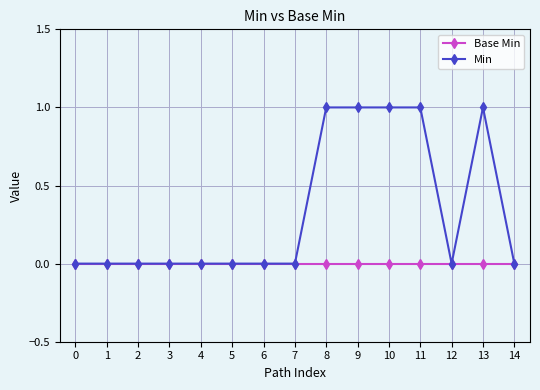

True or false: Min has more than 0 interior local peaks.

True